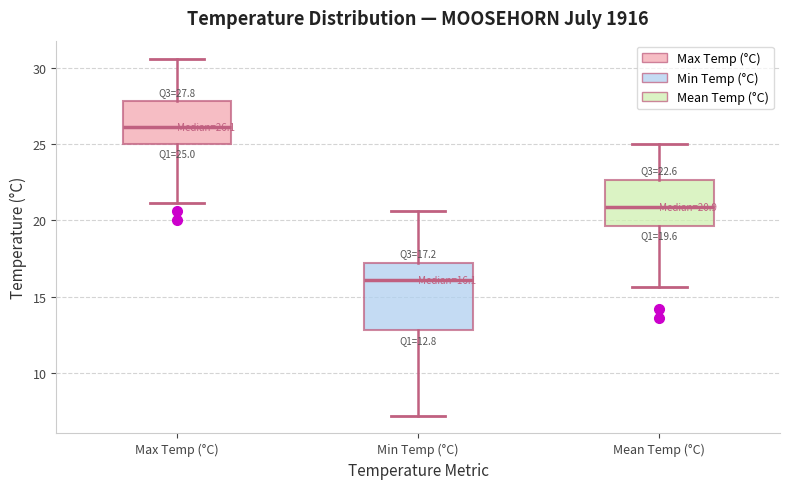

Comparing the boxes themselves (not the whiskers), which one is the tallest?

Min Temp (°C)